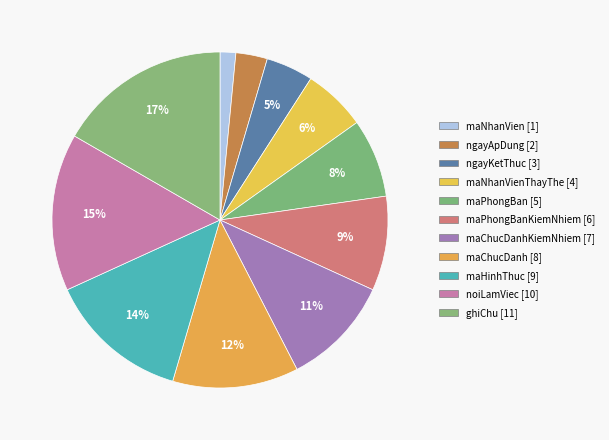

Does any single category account for the majority?

No